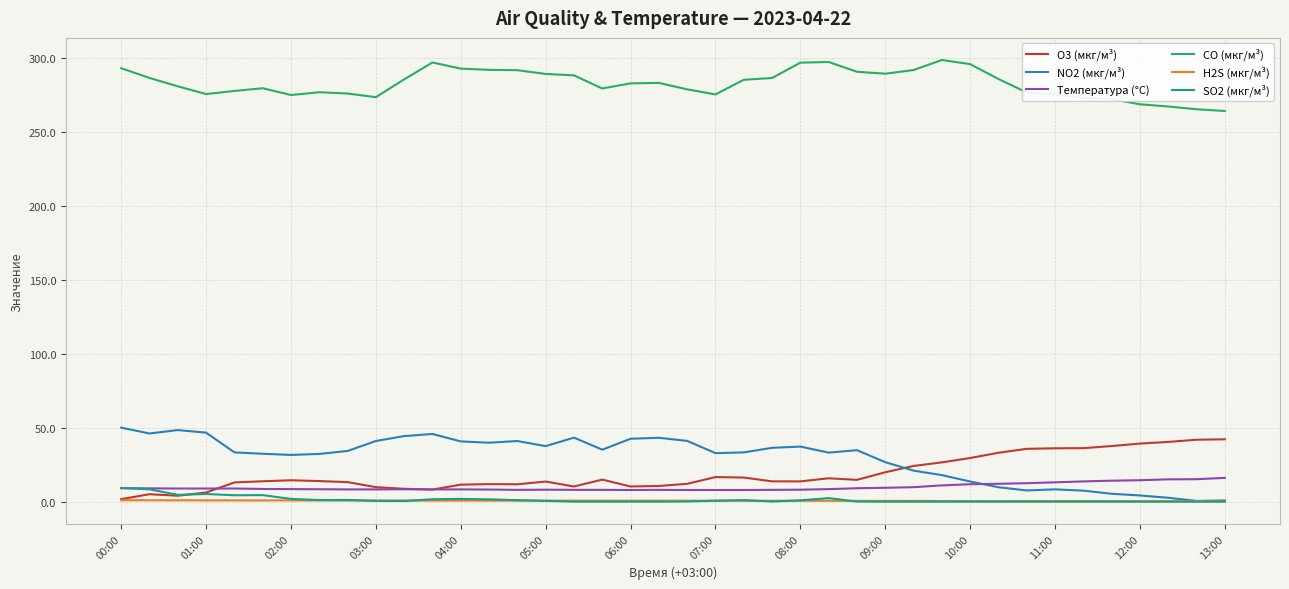

What is the maximum value for O3 (мкг/м³)?

42.2